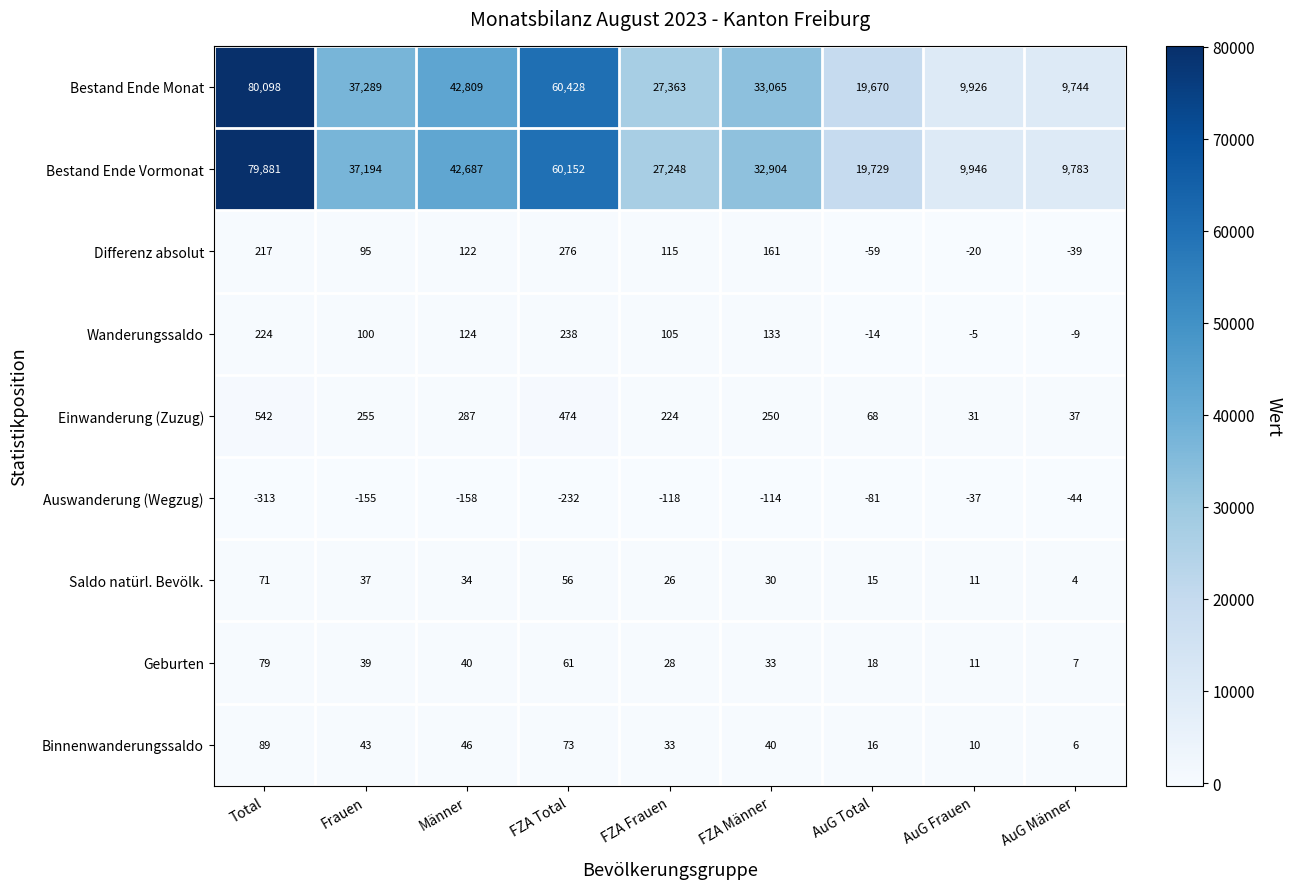

Rank the series by their maximum value, from highest to lowest.

Bestand Ende Monat, Bestand Ende Vormonat, Einwanderung (Zuzug), Differenz absolut, Wanderungssaldo, Binnenwanderungssaldo, Geburten, Saldo natürl. Bevölk., Auswanderung (Wegzug)